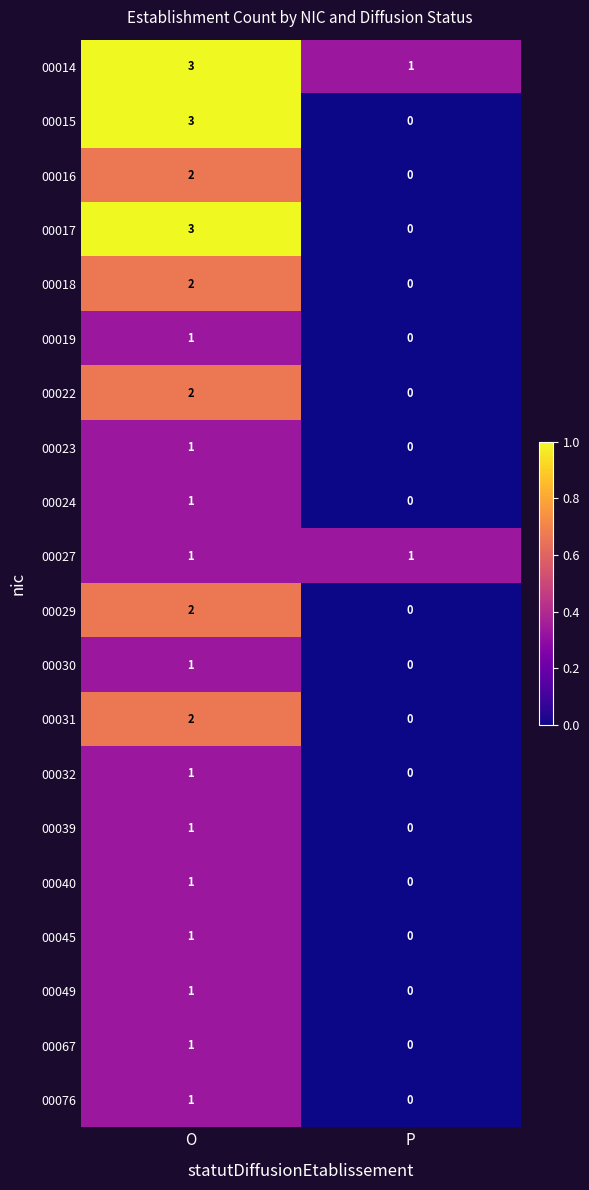

What is the greatest value displayed?

3